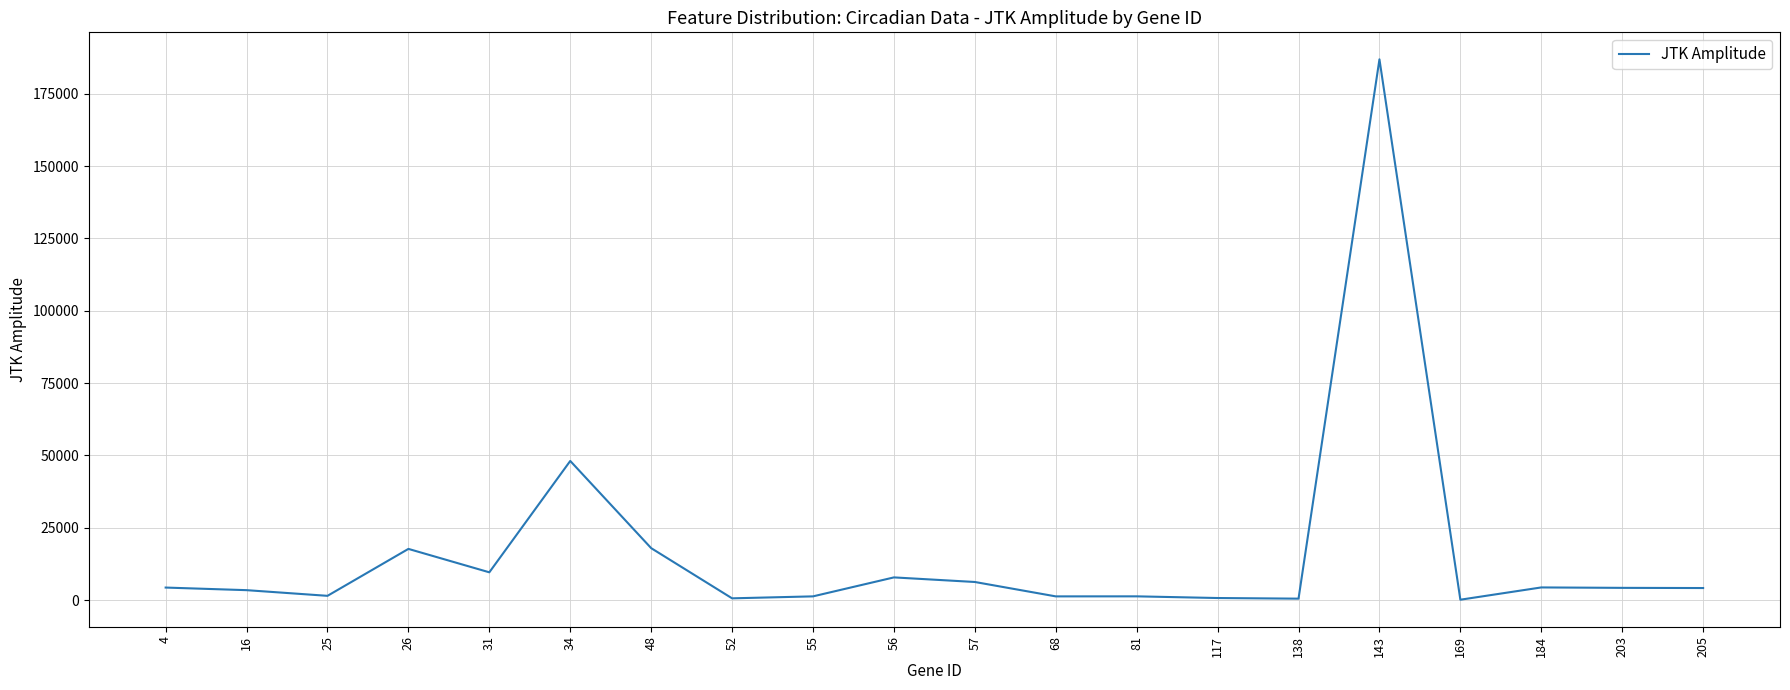

What is the difference between the maximum and minimum values?

186813.5